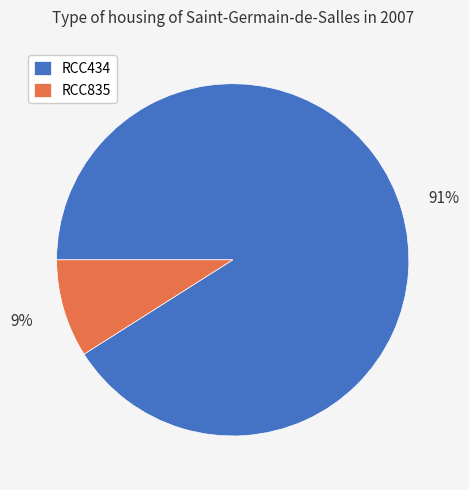

Which category has the smallest portion of the pie?

RCC835